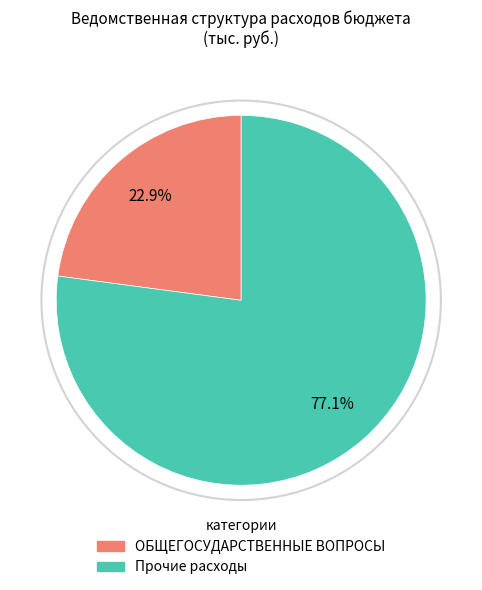

Is there any slice that represents more than half of the pie?

Yes